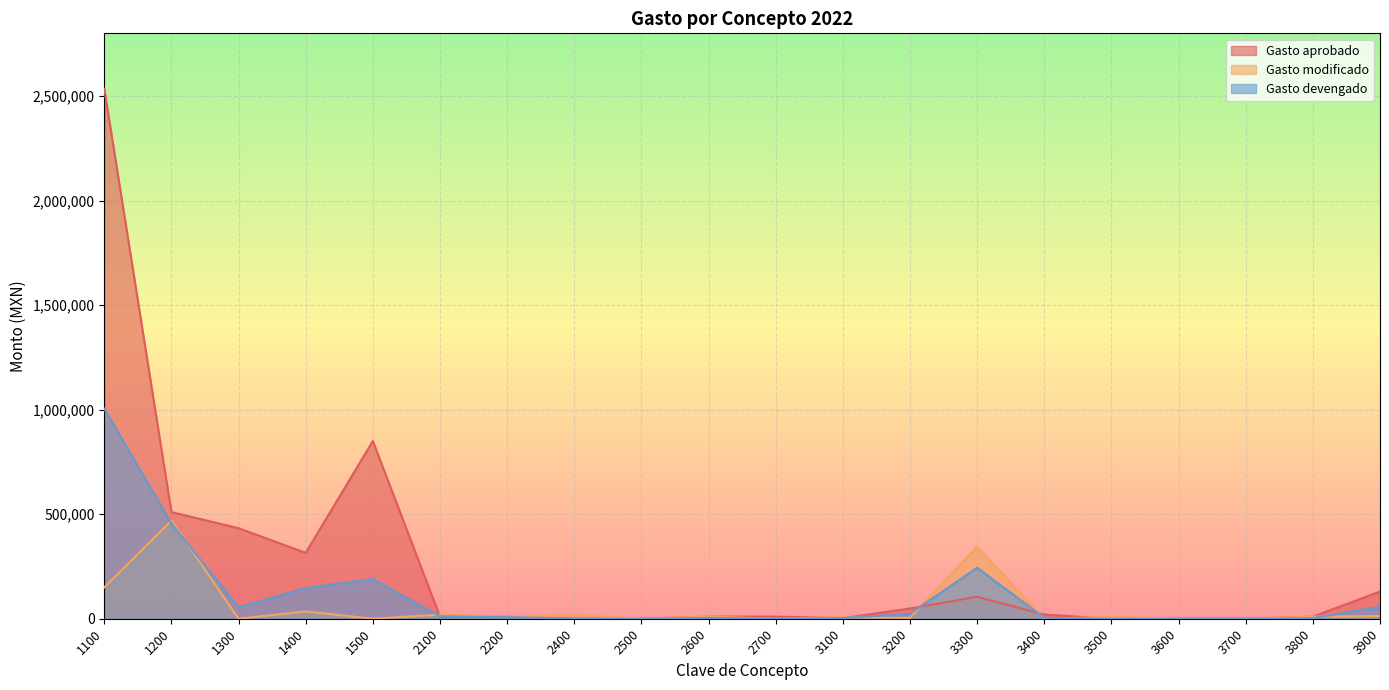

At which label is Gasto devengado closest to 502253?

1200